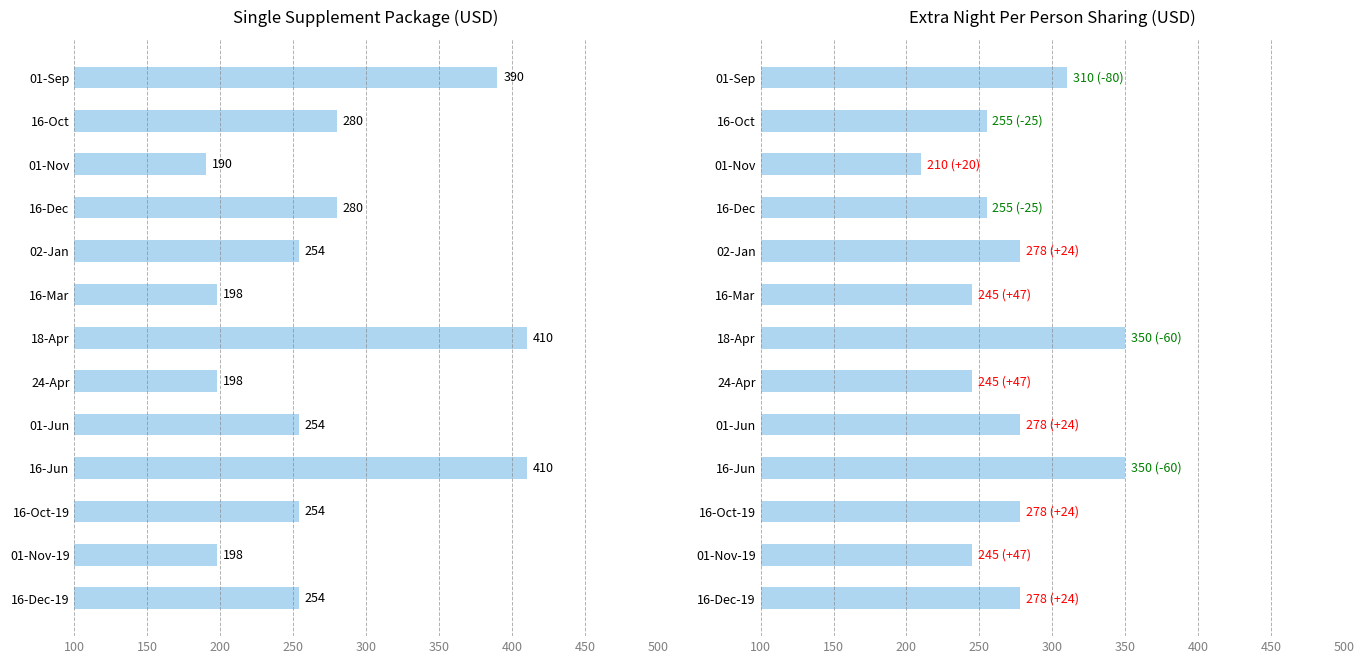

The value of PER PERSON SHARING| EXTRA NIGHT at 16-Dec is 85. True or false?

False